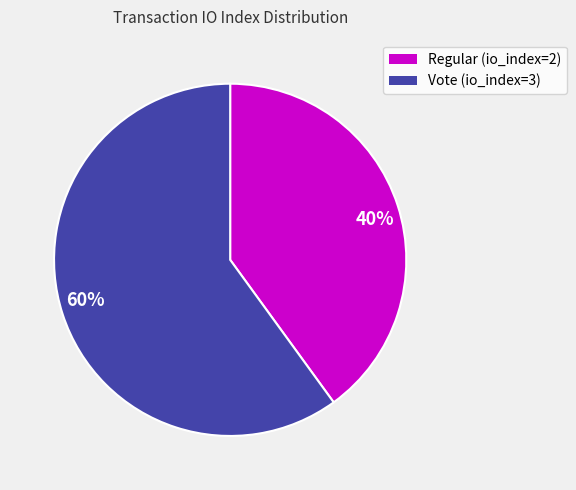

To the nearest percent, what is the combined percentage of 40% and 60%?

100%